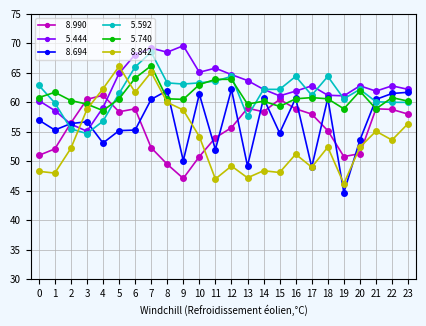

What is the maximum value shown in the chart?

69.6